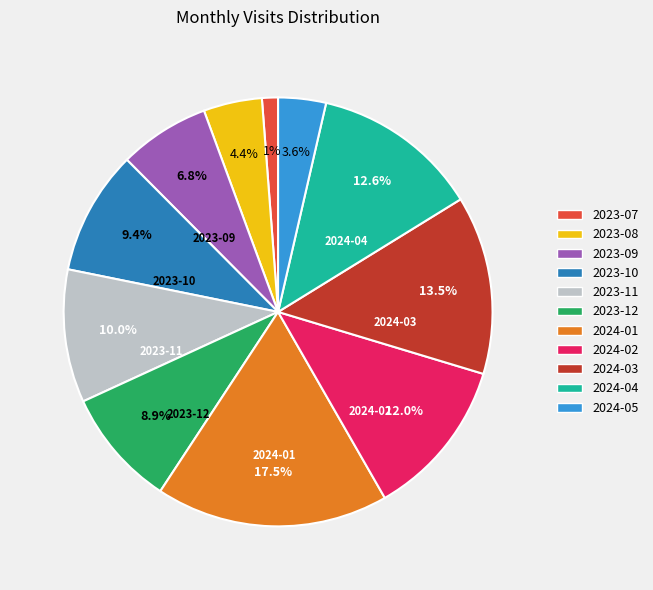

Is the sum of 2024-03 and 2024-02 greater than half?

No